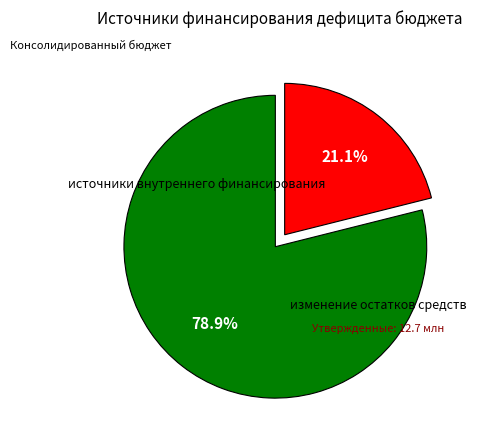

Is there any slice that represents more than half of the pie?

Yes